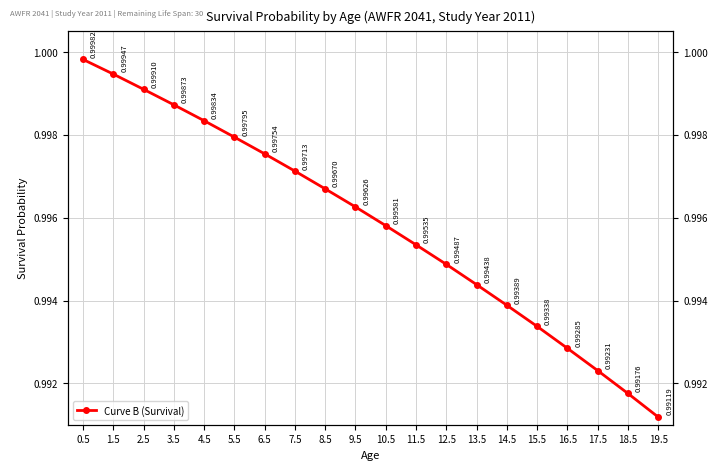

What is the label of the 3rd point from the right?

17.5